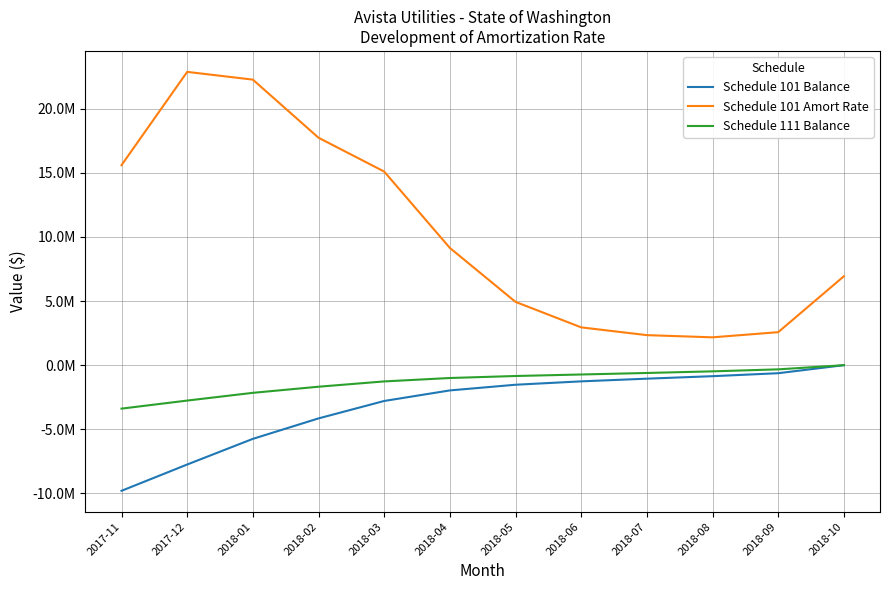

What is the value of the Schedule 101 Balance point at the 5th from the left?

-2789511.2